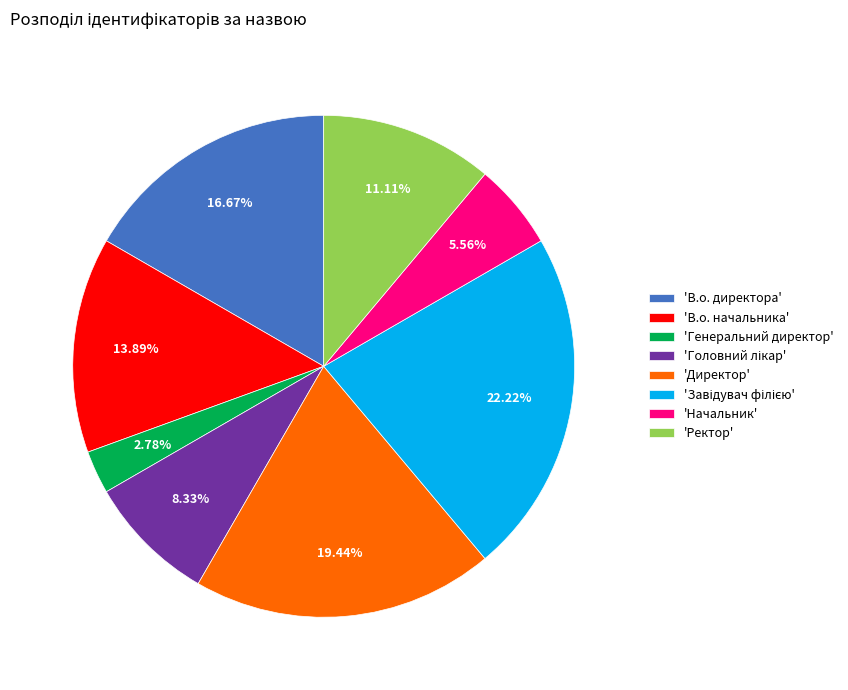

Do 'Генеральний директор' and 'В.о. директора' together represent more than half of the pie?

No